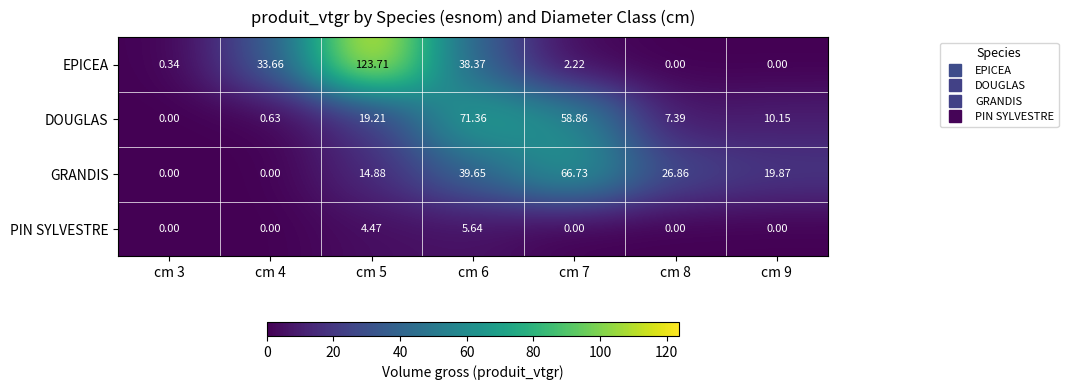

Which series has the widest spread of values?

EPICEA